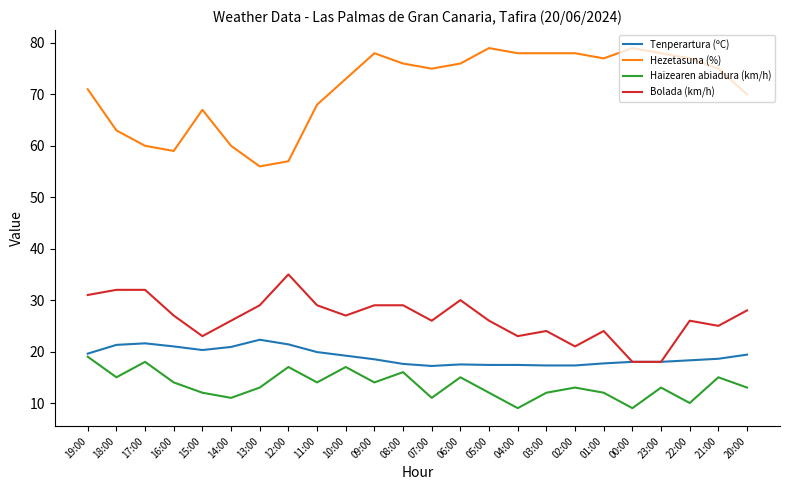

Which series has the largest total across all categories?

Hezetasuna (%)